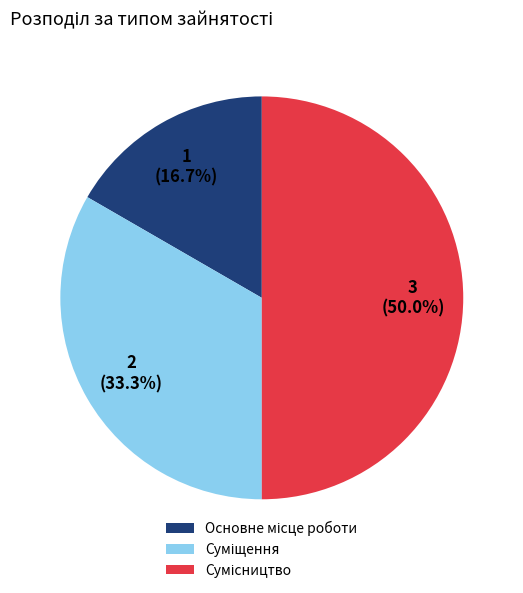

How many slices are in this pie chart?

3